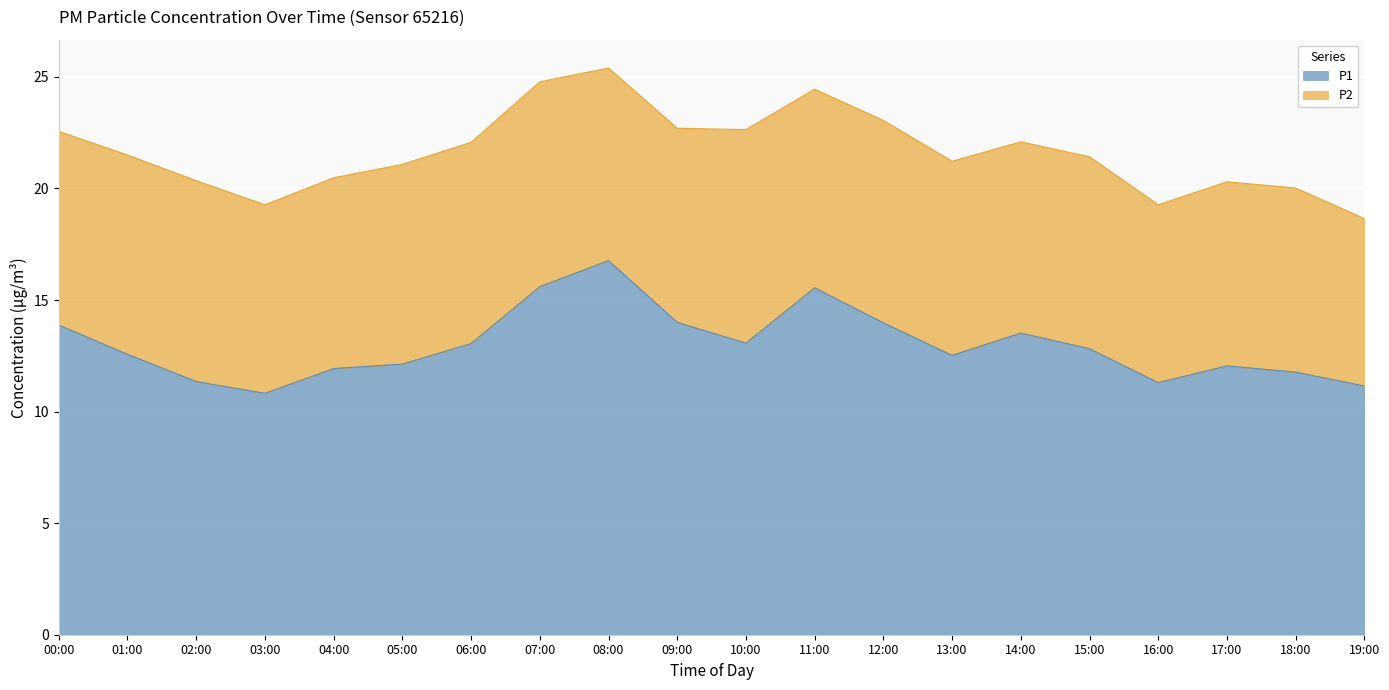

Reading left to right, extract all data points from this chart.

00:00=13.9	01:00=12.6	02:00=11.3	03:00=10.8	04:00=11.9	05:00=12.1	06:00=13.1	07:00=15.6	08:00=16.8	09:00=14.0	10:00=13.1	11:00=15.6	12:00=14.0	13:00=12.5	14:00=13.5	15:00=12.8	16:00=11.3	17:00=12.1	18:00=11.8	19:00=11.2